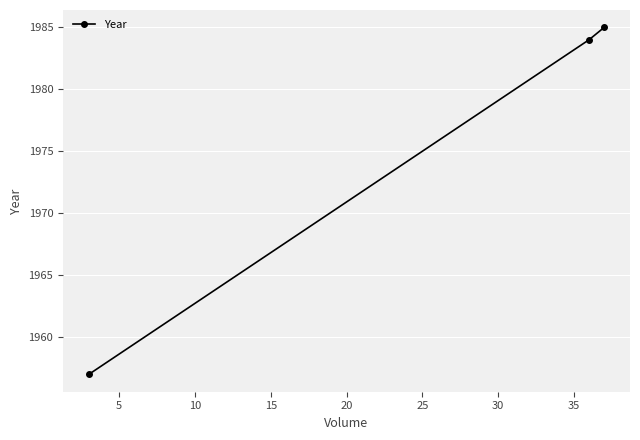

Reading left to right, list all the values displayed in this chart.

1957	1984	1985